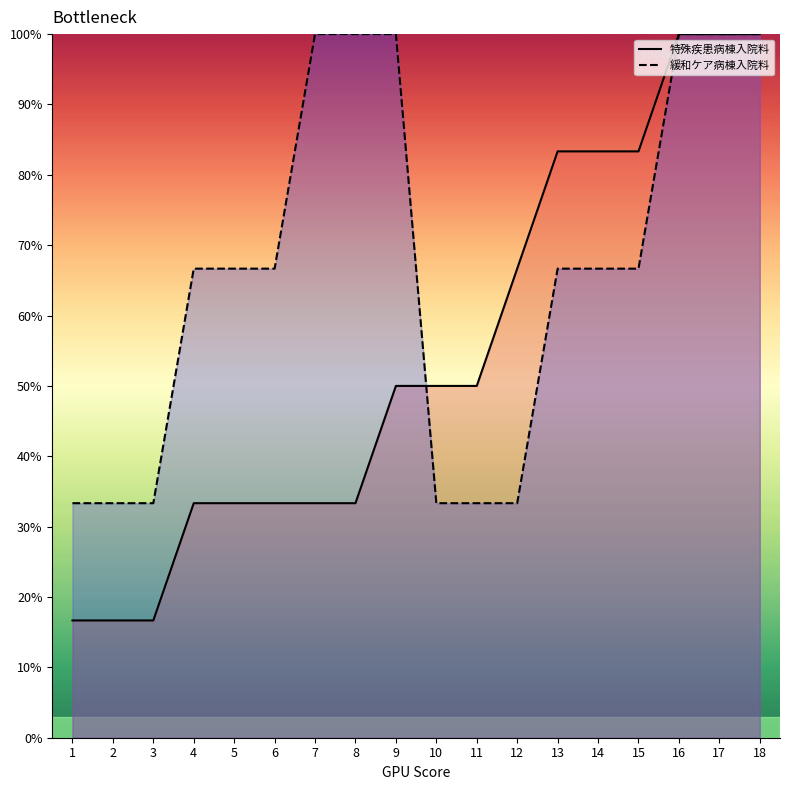

How many data points in 特殊疾患病棟入院料_line are above 50?

7